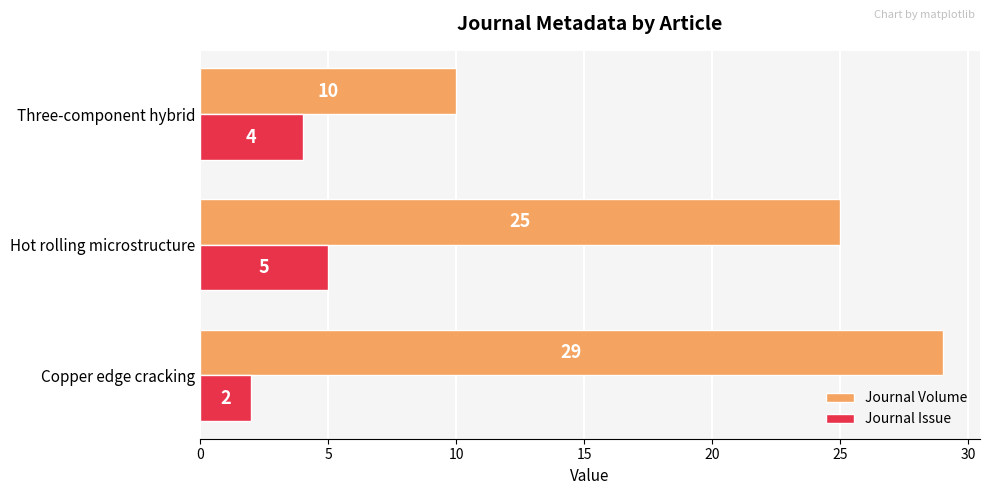

List the series in order of their peak value, lowest first.

Journal Issue, Journal Volume